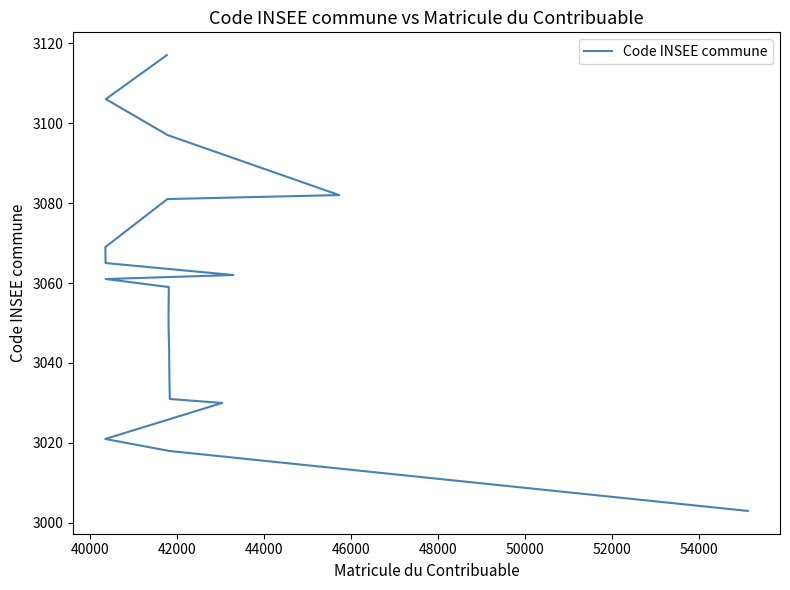

What is the maximum value shown in the chart?

3117